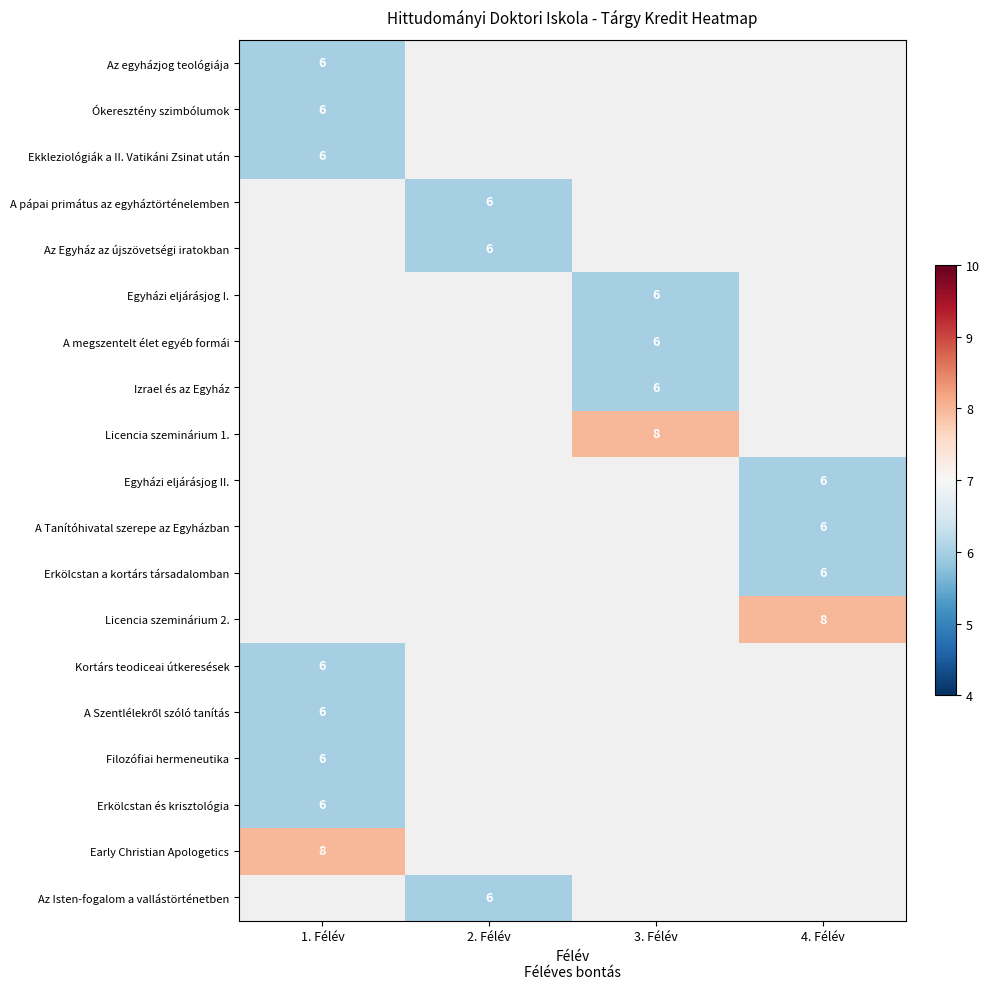

The Az Isten-fogalom a vallástörténetben series shows 6 at 2. Félév. True or false?

True